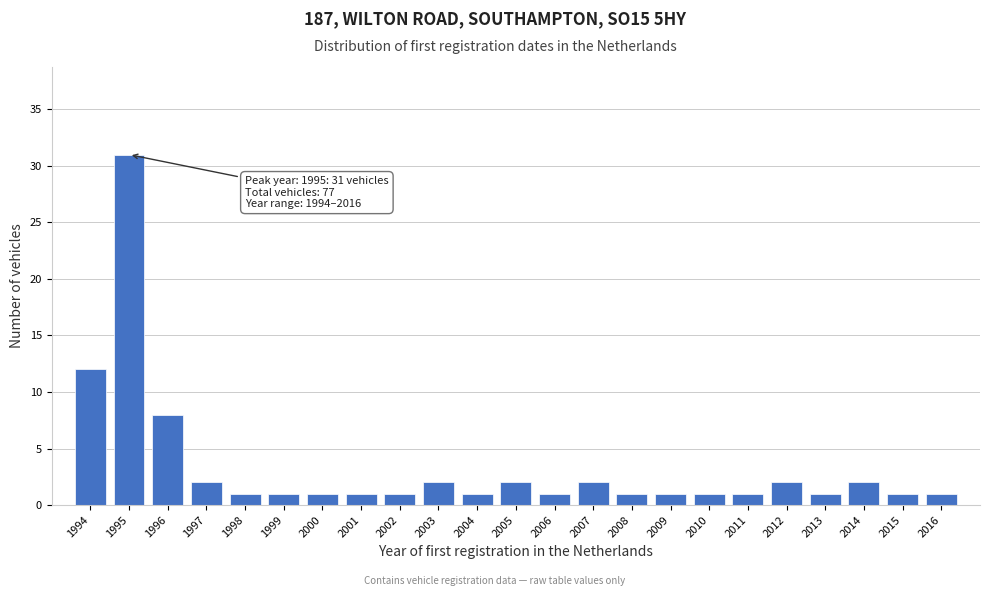

Reading left to right, list all the values displayed in this chart.

1994=12	1995=31	1996=8	1997=2	1998=1	1999=1	2000=1	2001=1	2002=1	2003=2	2004=1	2005=2	2006=1	2007=2	2008=1	2009=1	2010=1	2011=1	2012=2	2013=1	2014=2	2015=1	2016=1